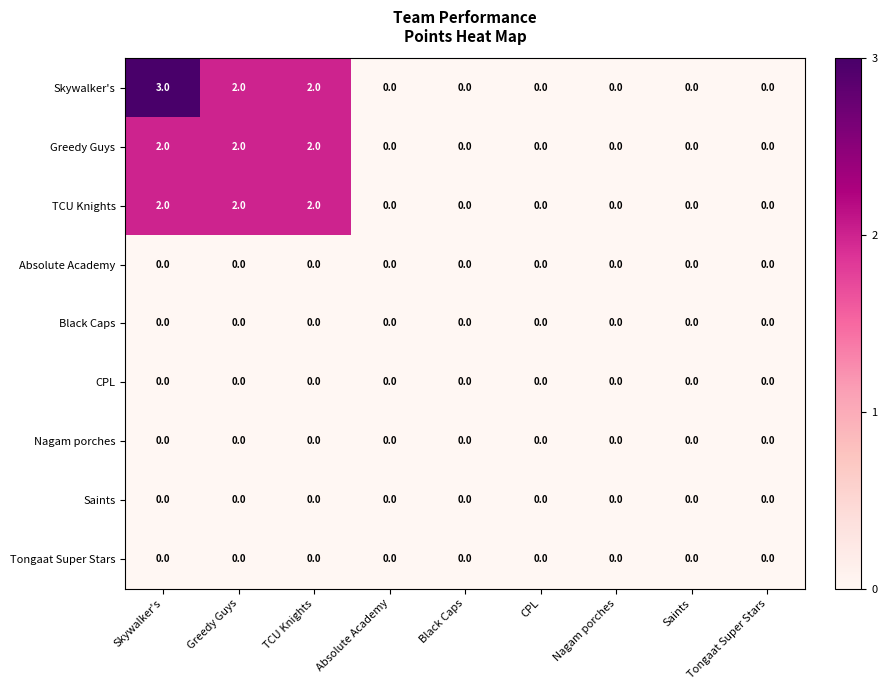

What is the greatest value displayed?

3